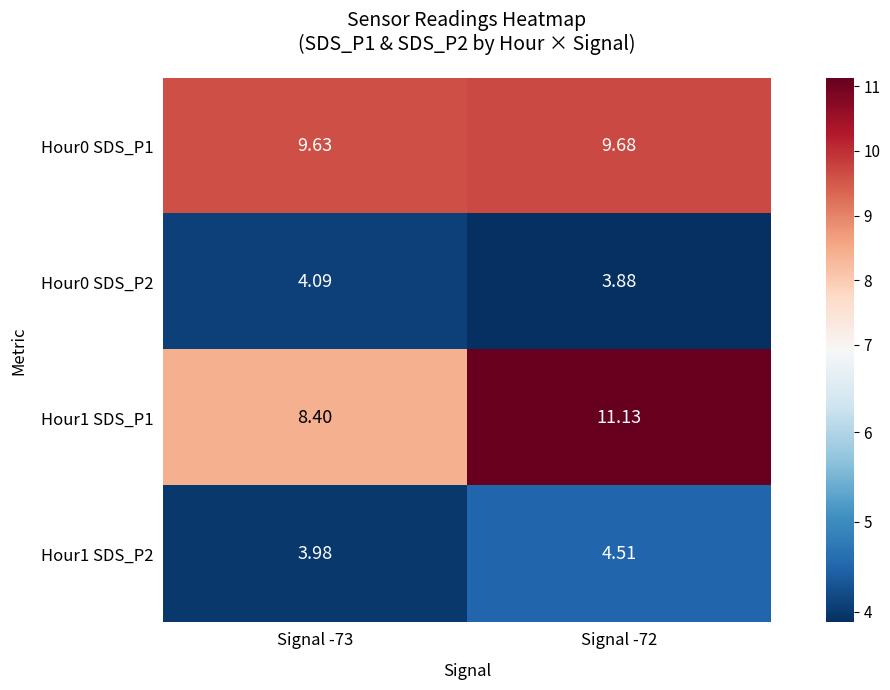

List the series in order of their peak value, highest first.

Hour1 SDS_P1, Hour0 SDS_P1, Hour1 SDS_P2, Hour0 SDS_P2